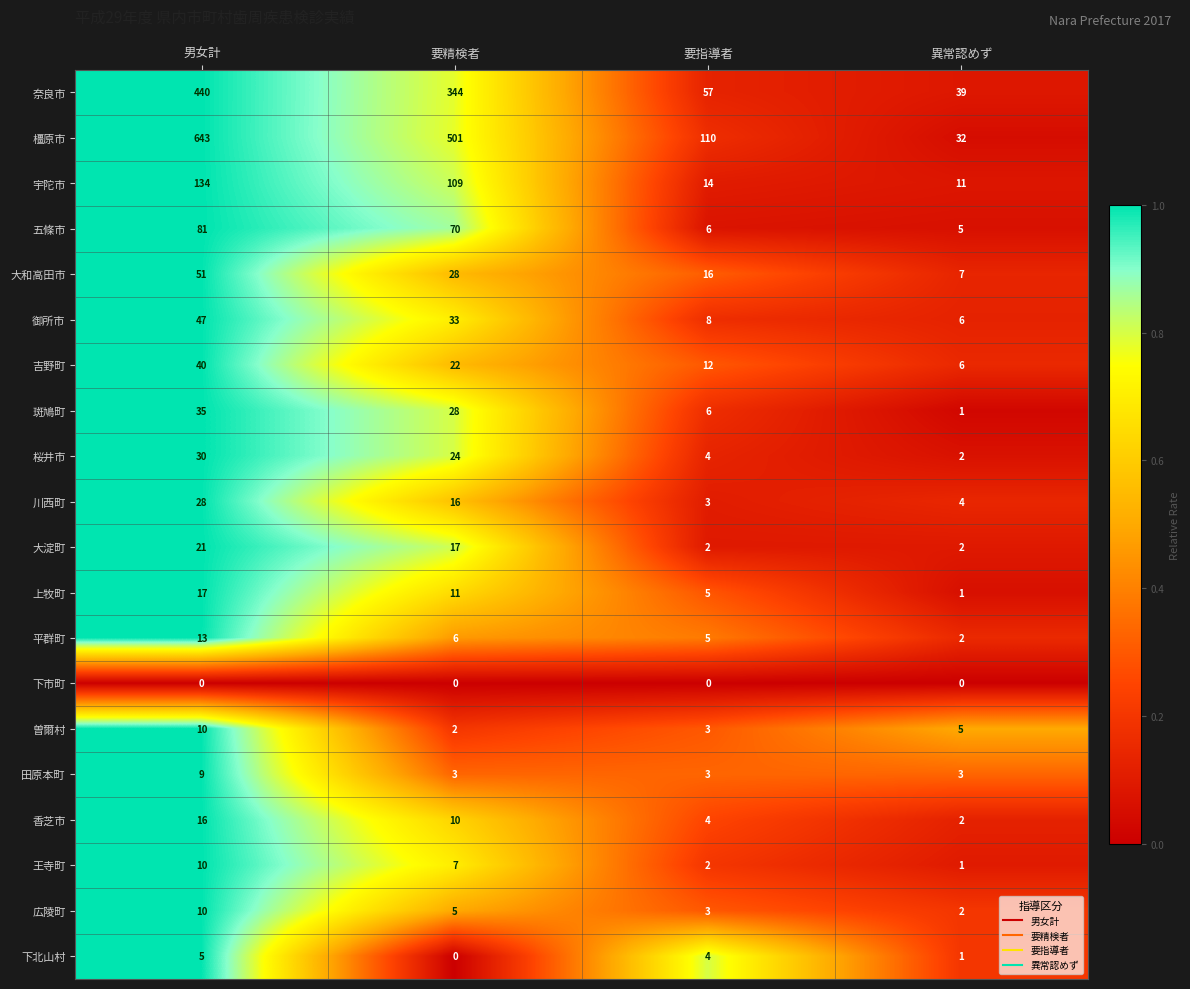

What is the maximum value shown in the chart?

643